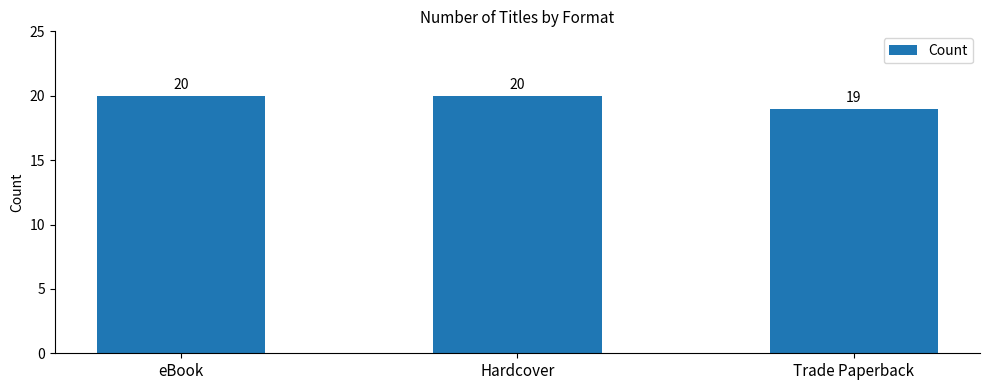

Between Hardcover and Trade Paperback, which is larger?

Hardcover